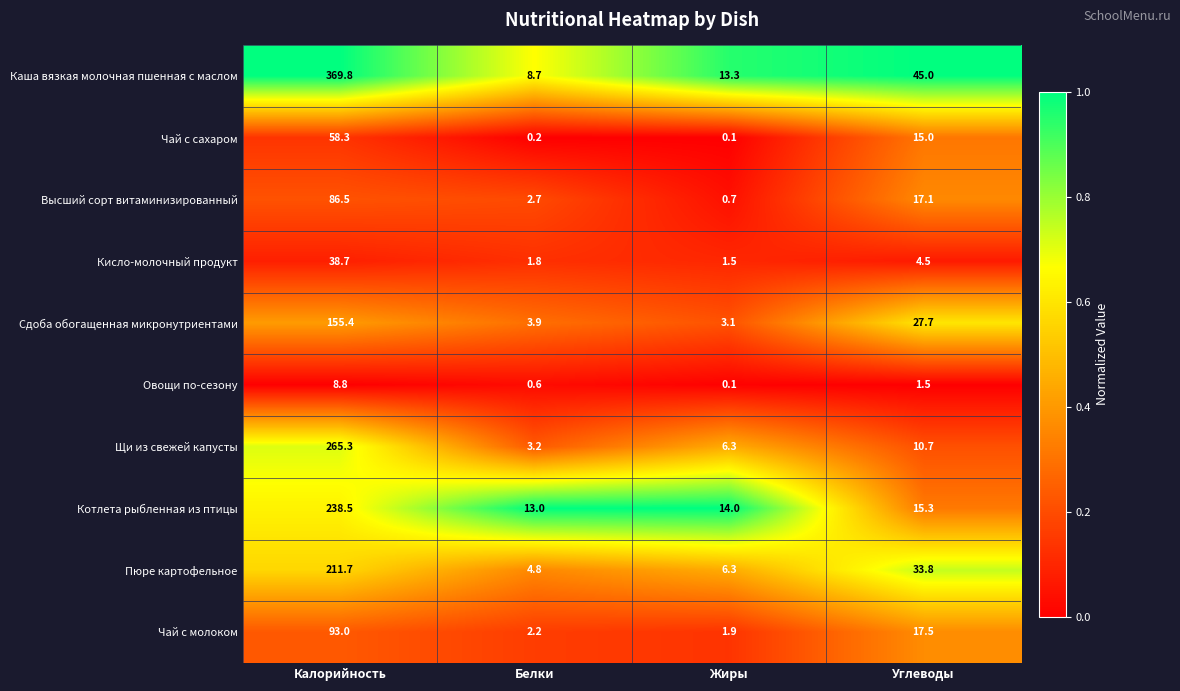

Which category has the highest value across all series?

Калорийность